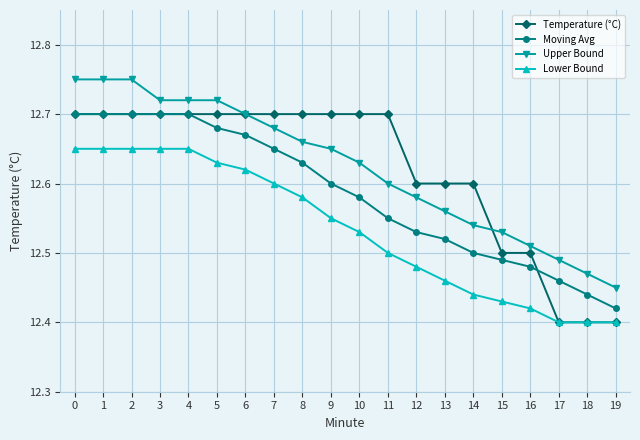

Which category has the lowest value in the Moving Avg series?

19